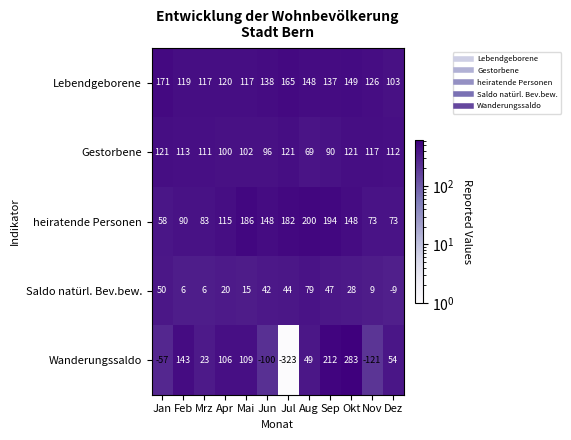

What is the difference between the second highest and second lowest values in the Lebendgeborene series?

48